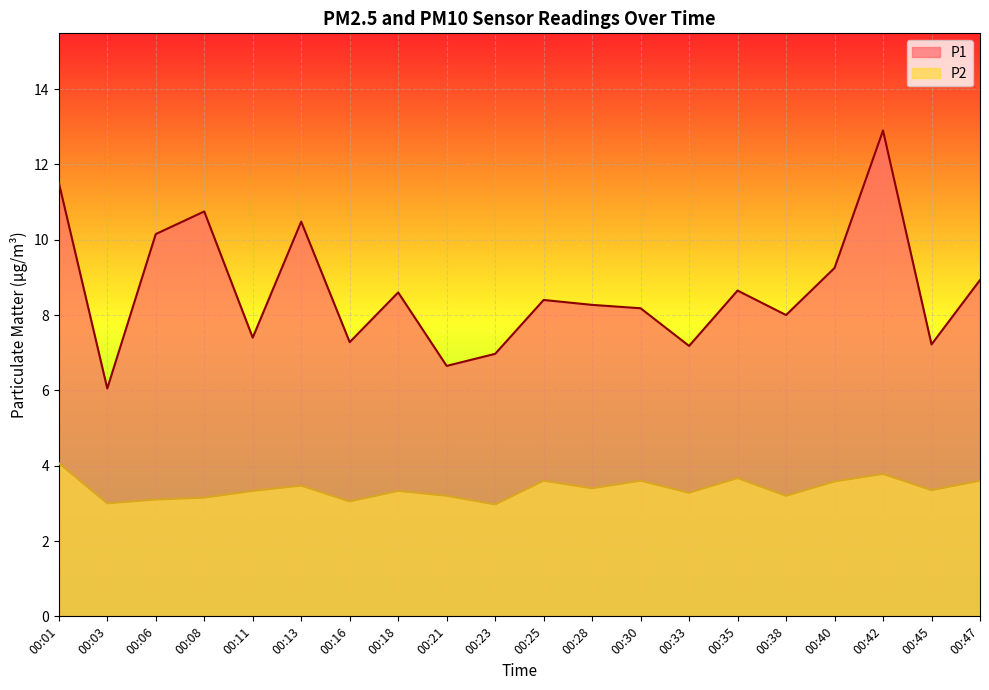

What is the minimum value for P1?

6.0